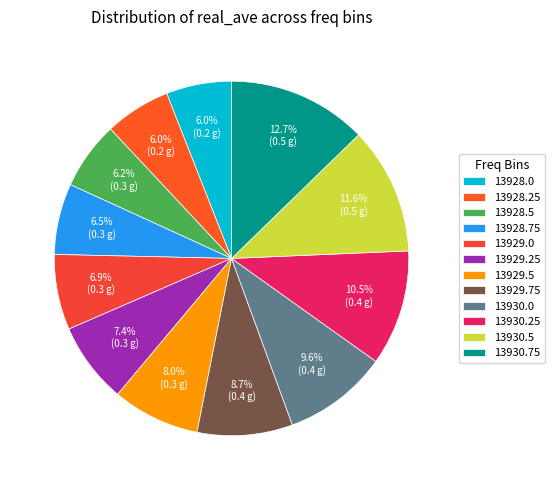

To the nearest percent, what portion does 13930.25 represent?

11%